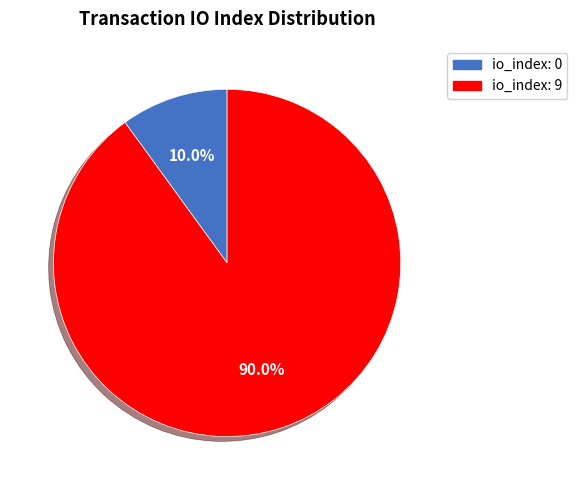

Does any single category account for the majority?

Yes